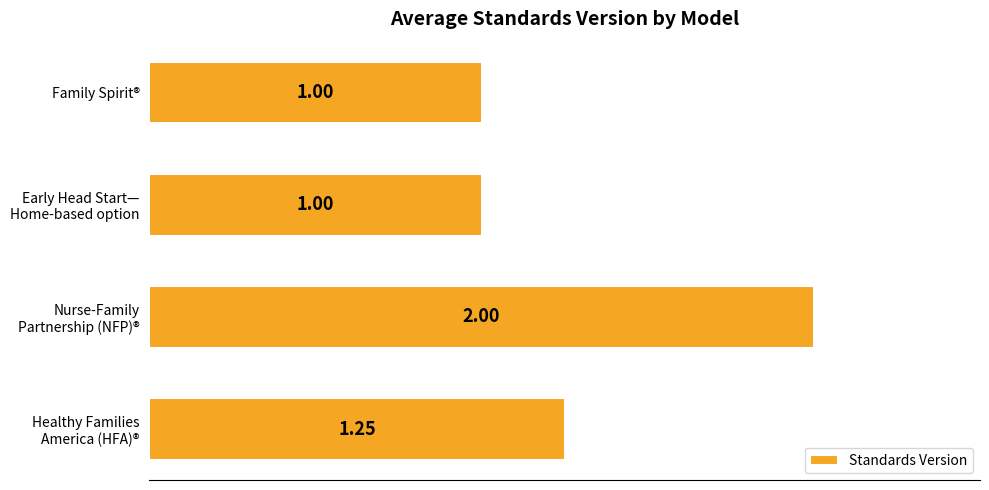

What is the difference between the maximum and minimum values?

1.0